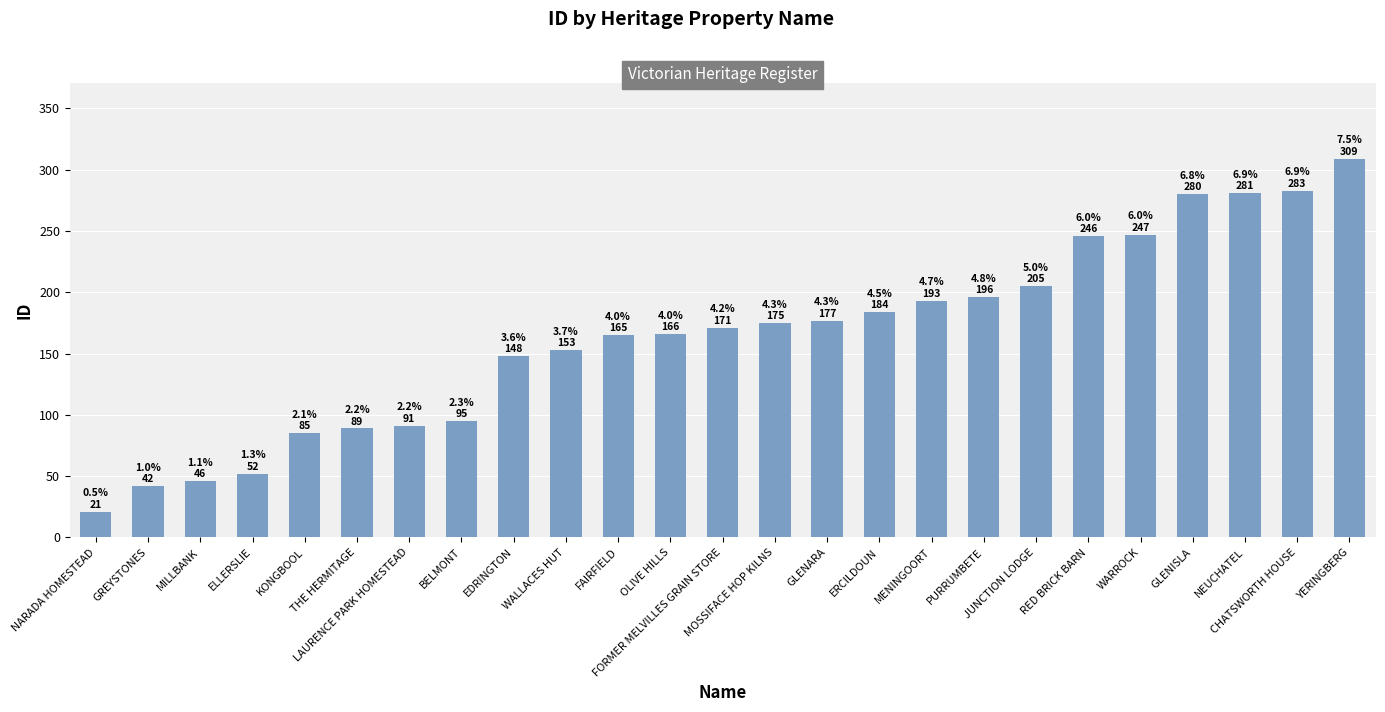

At which category does the chart reach its peak across all series?

YERINGBERG